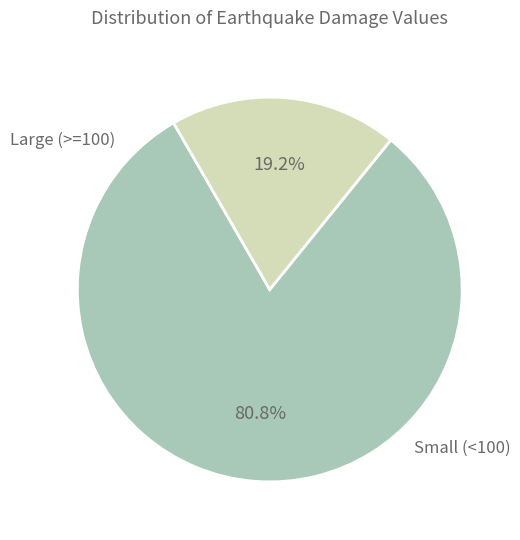

Is there a majority slice in this chart?

Yes